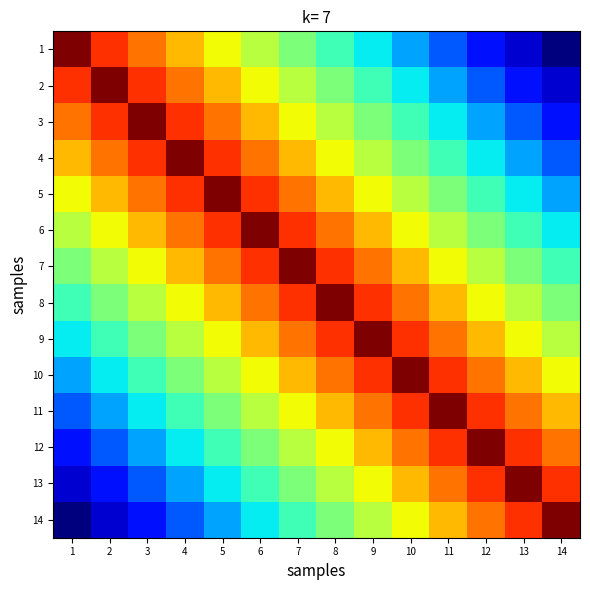

At which category is the sum across all series the highest?

7